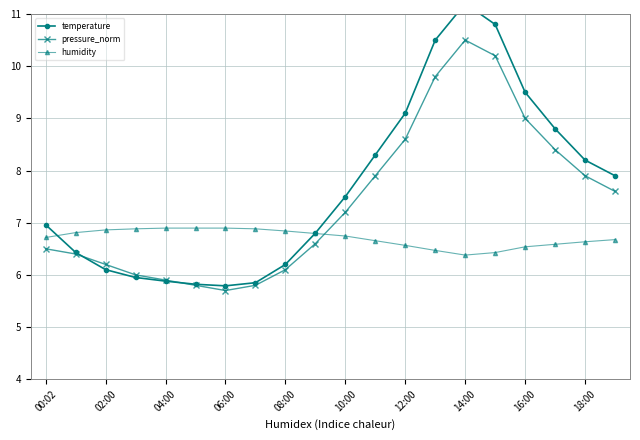

At how many categories does at least one series exceed 11?

1